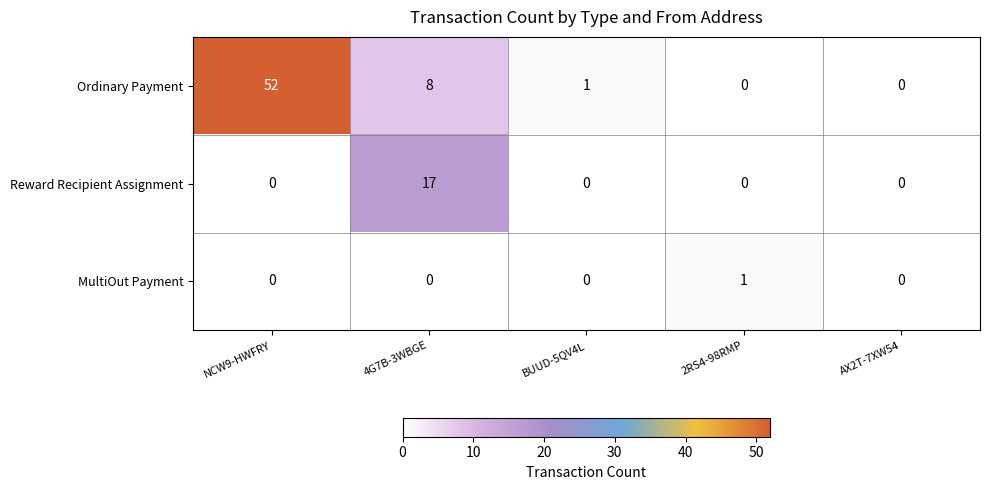

What is the greatest value displayed?

52